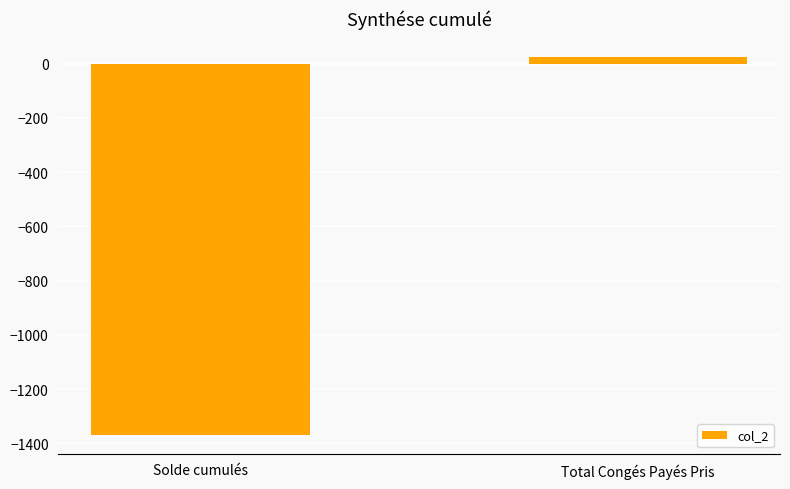

Does the chart contain any negative values?

Yes